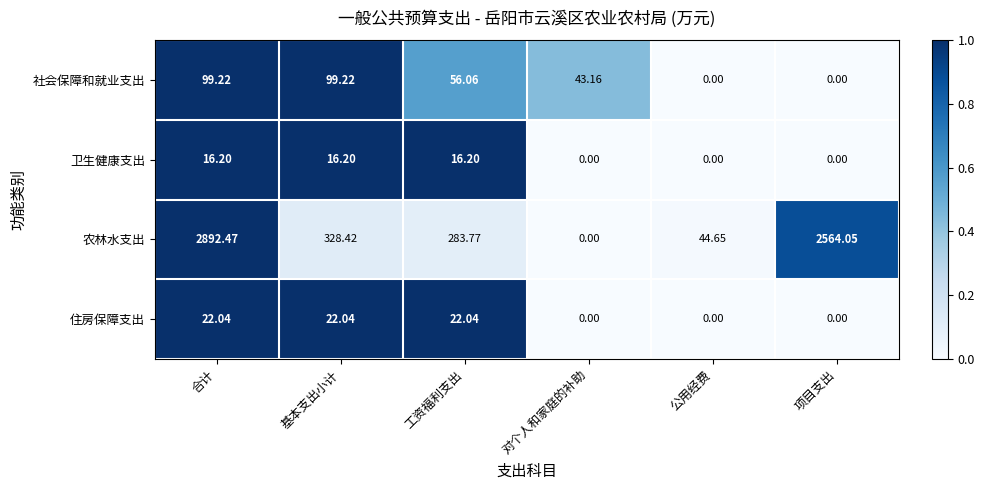

Count the number of data series in this chart.

4